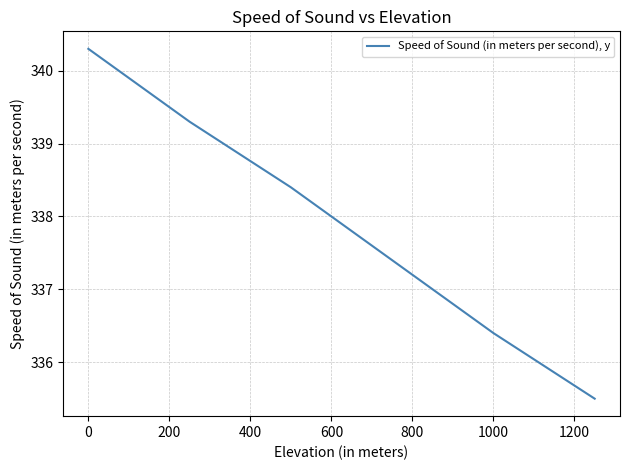

True or false: the data has more than 2 interior local peaks.

False